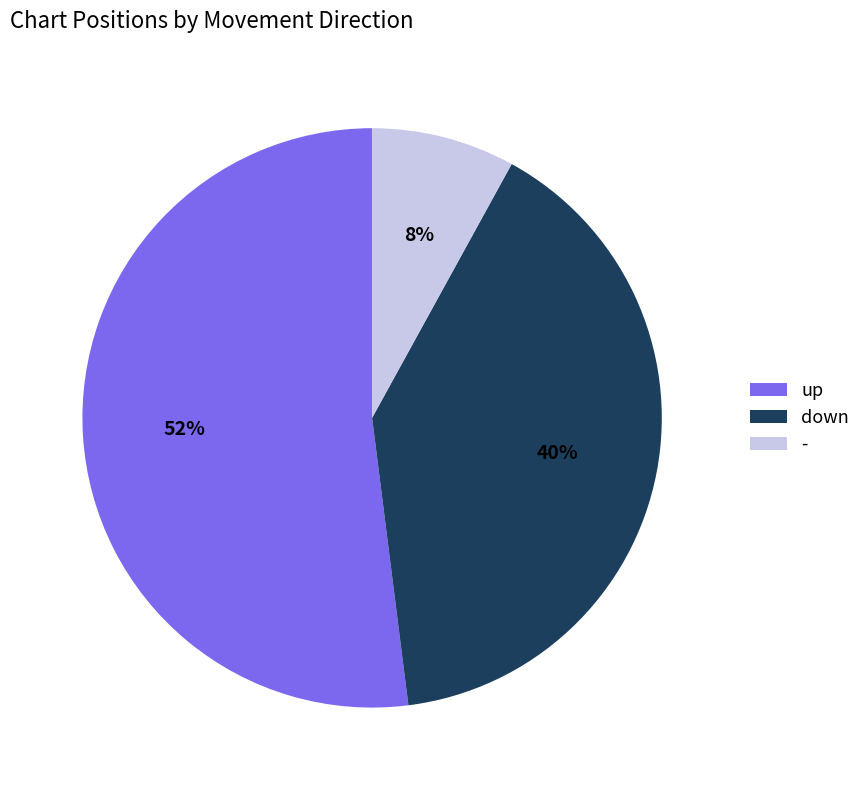

Does - represent more than half of the total?

No